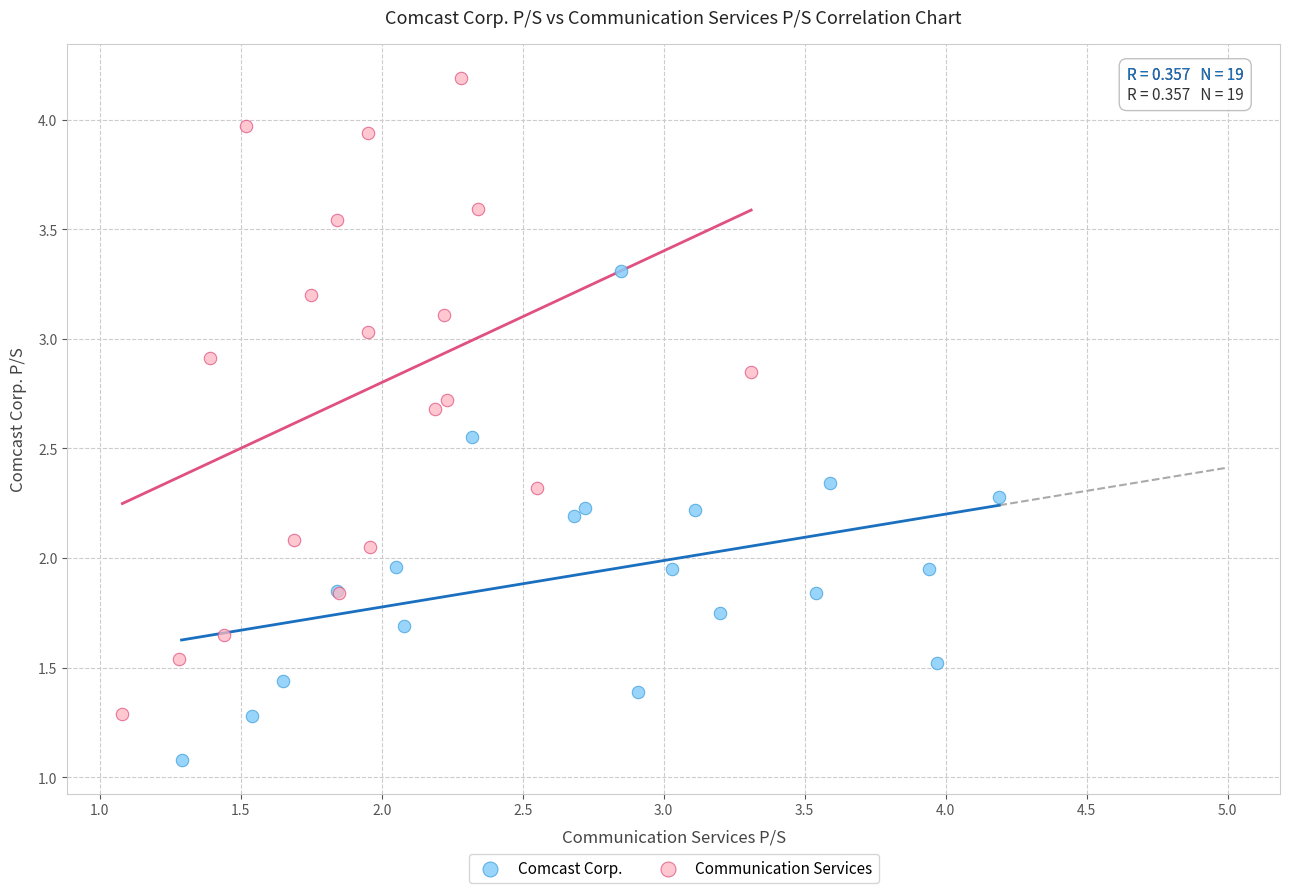

Which series reaches the minimum Y coordinate?

Comcast Corp.